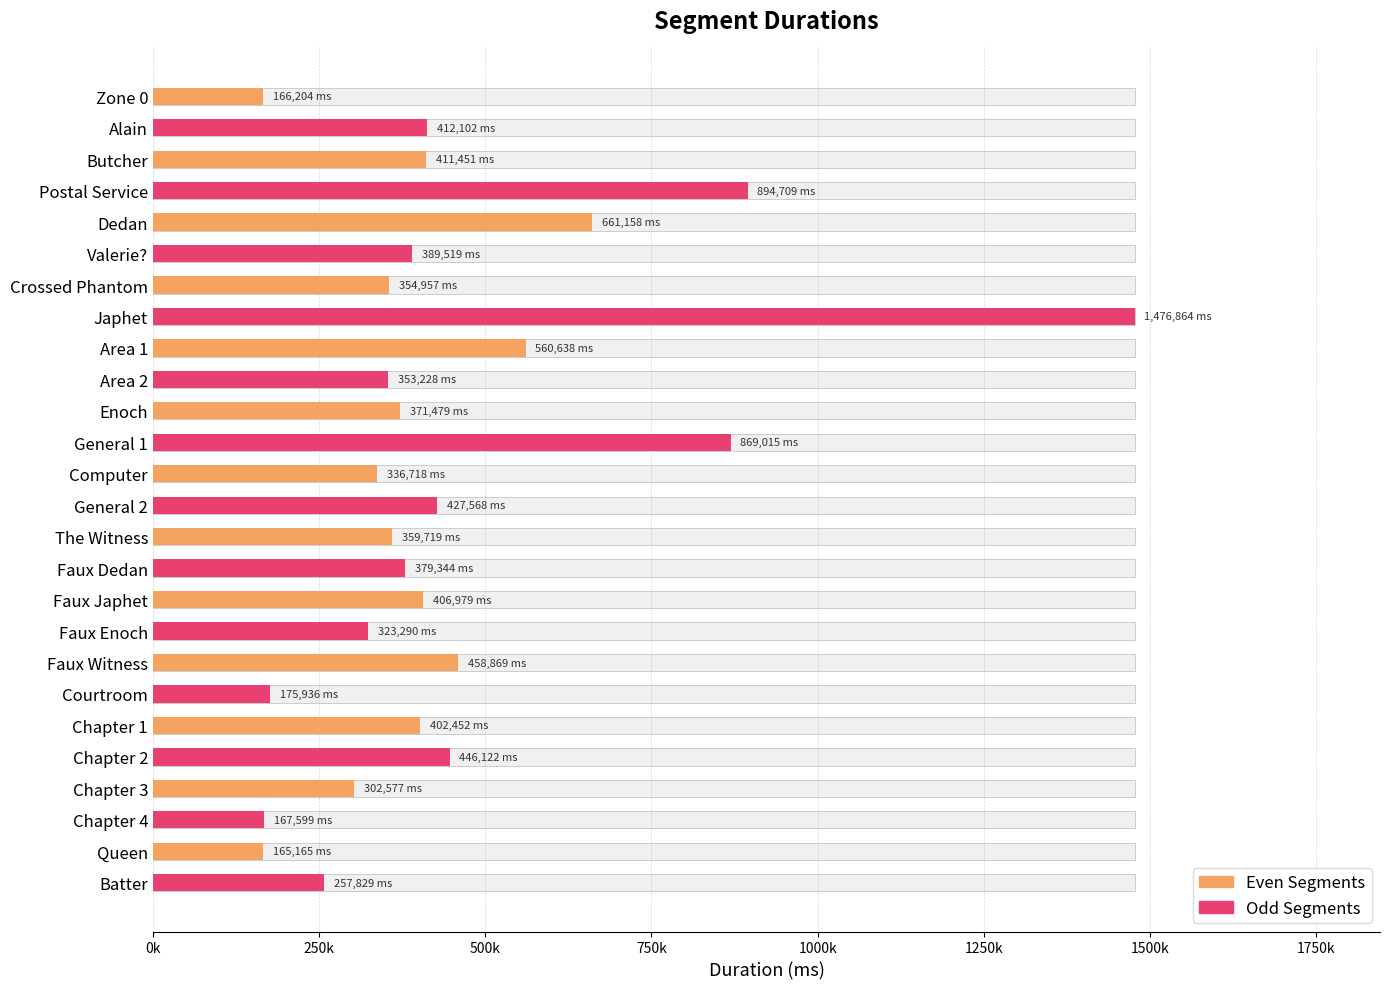

What is the greatest value displayed?

1476864